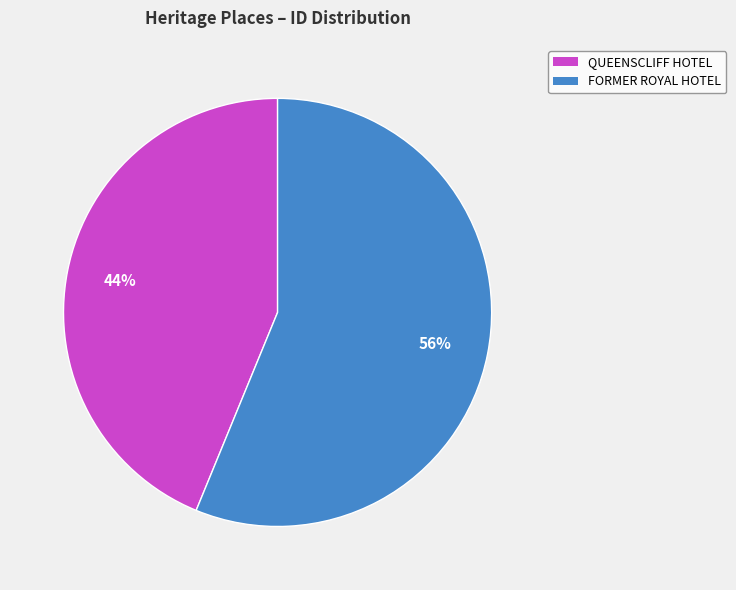

Do QUEENSCLIFF HOTEL and FORMER ROYAL HOTEL together represent more than half of the pie?

Yes